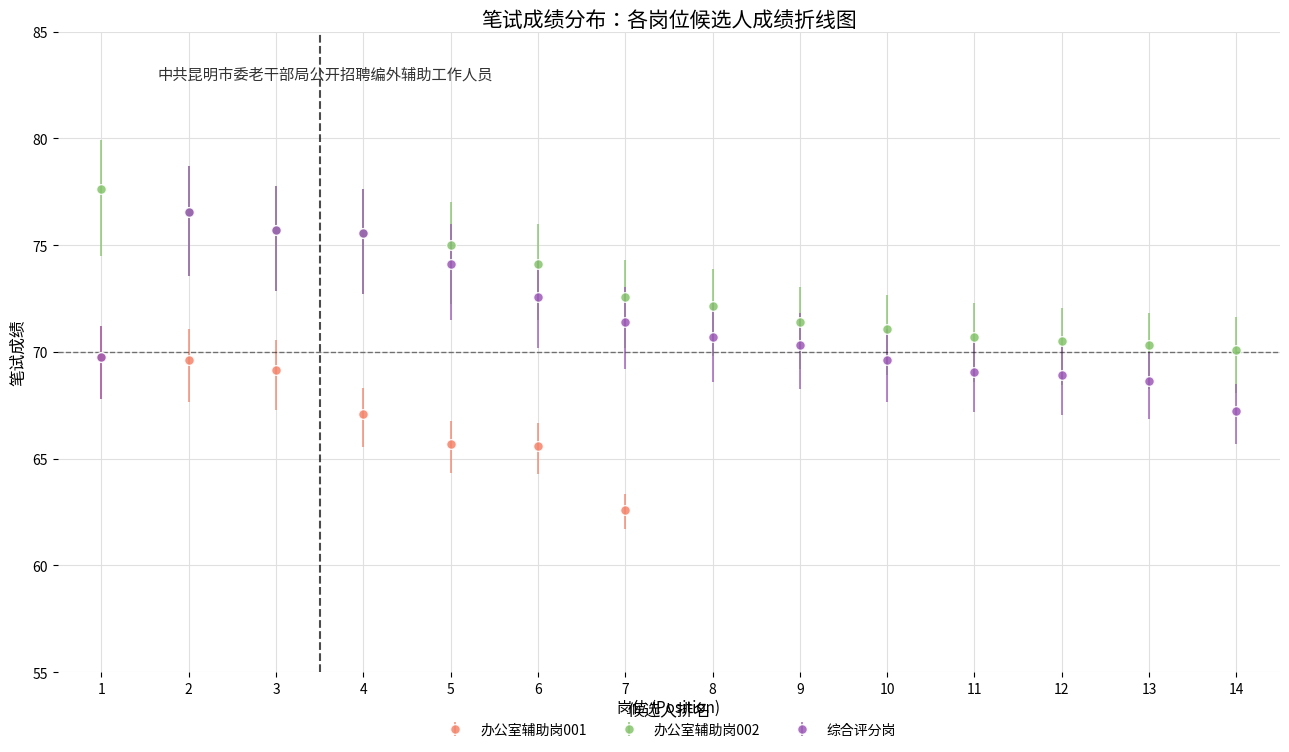

What is the greatest value displayed?

77.7